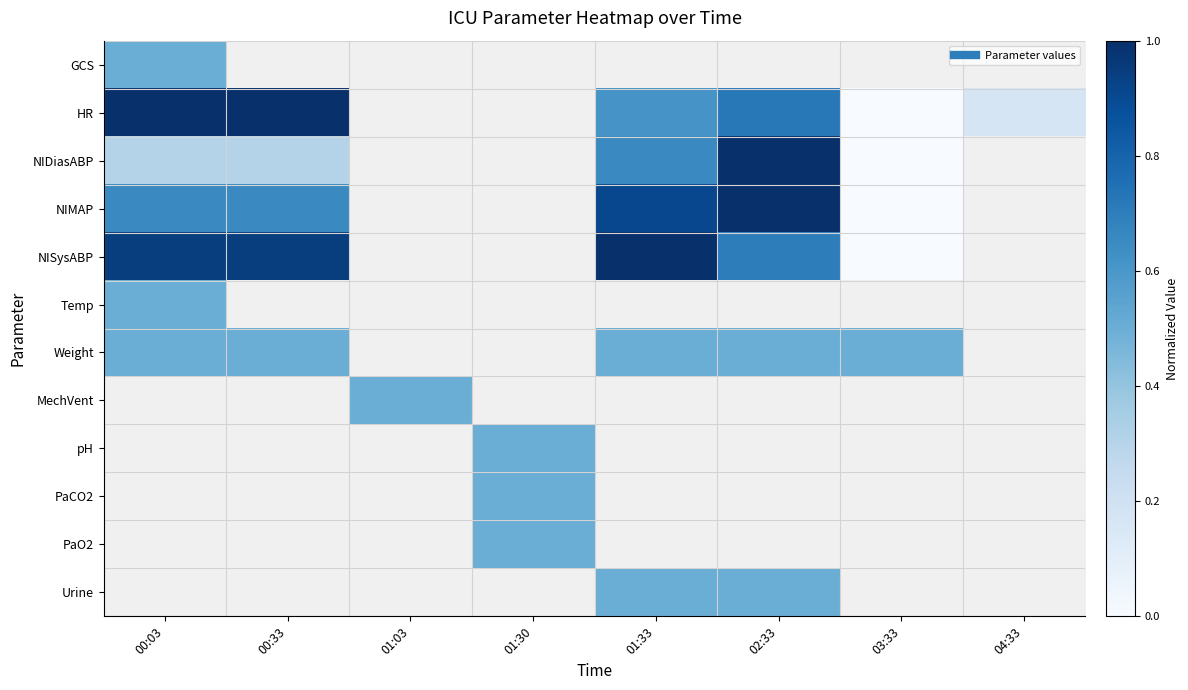

Count the number of data series in this chart.

12